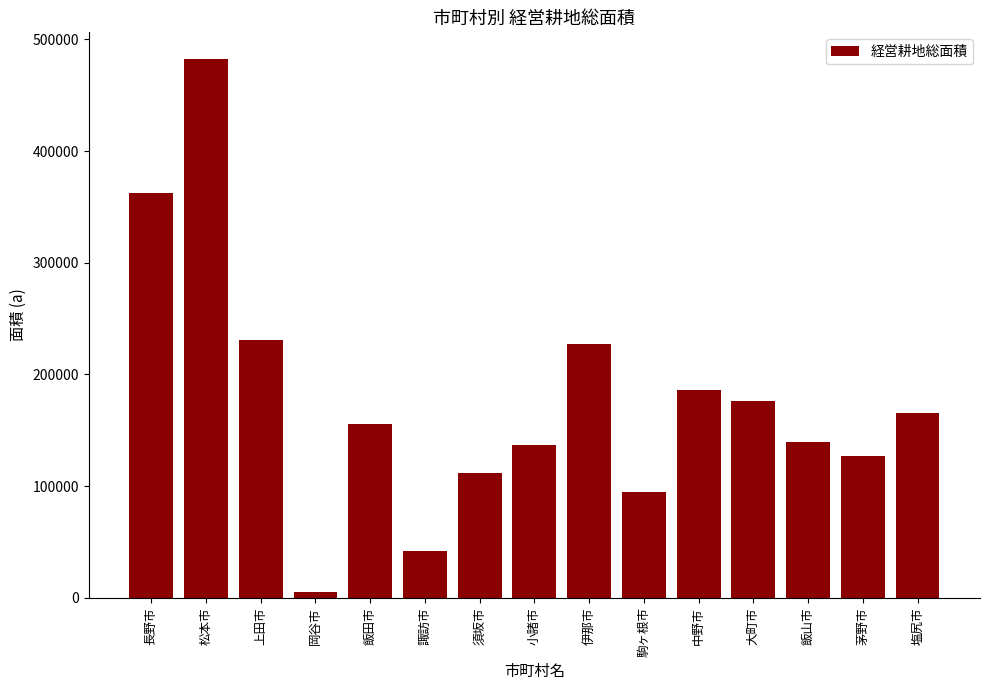

What is the sum of the values at 塩尻市 and 長野市?

527823